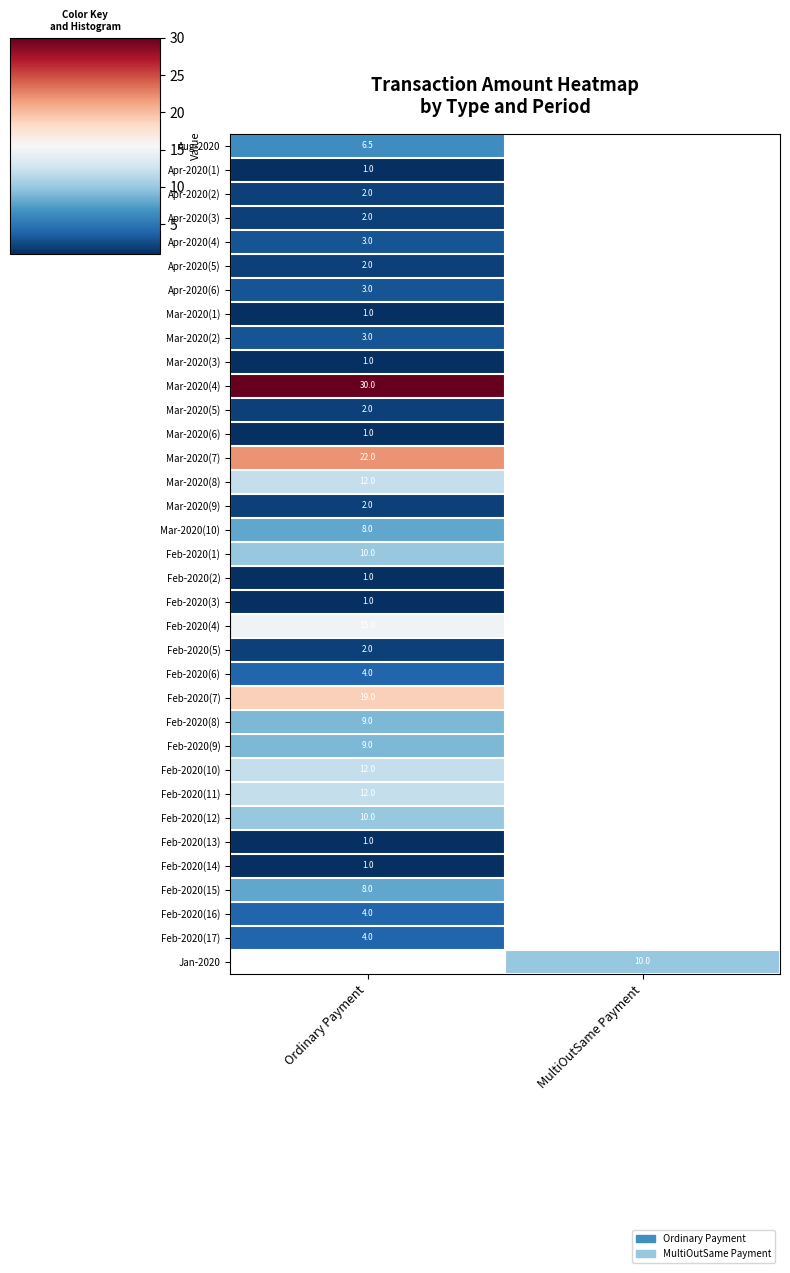

At which label is Mar-2020(9) closest to 2?

Ordinary Payment